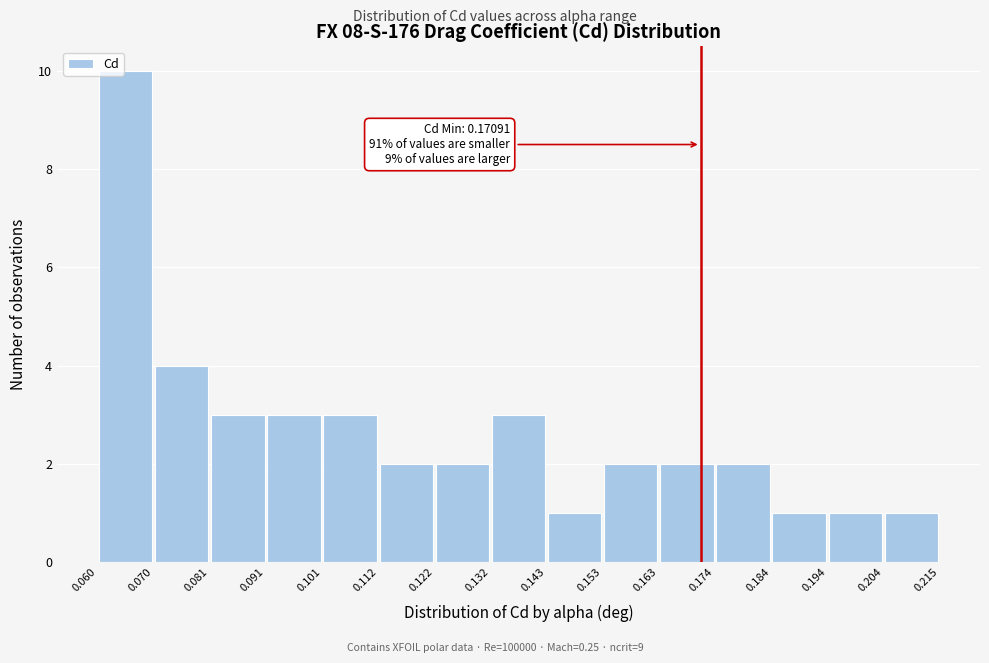

Over which range of the x-axis is the bar tallest?

0.060 to 0.070